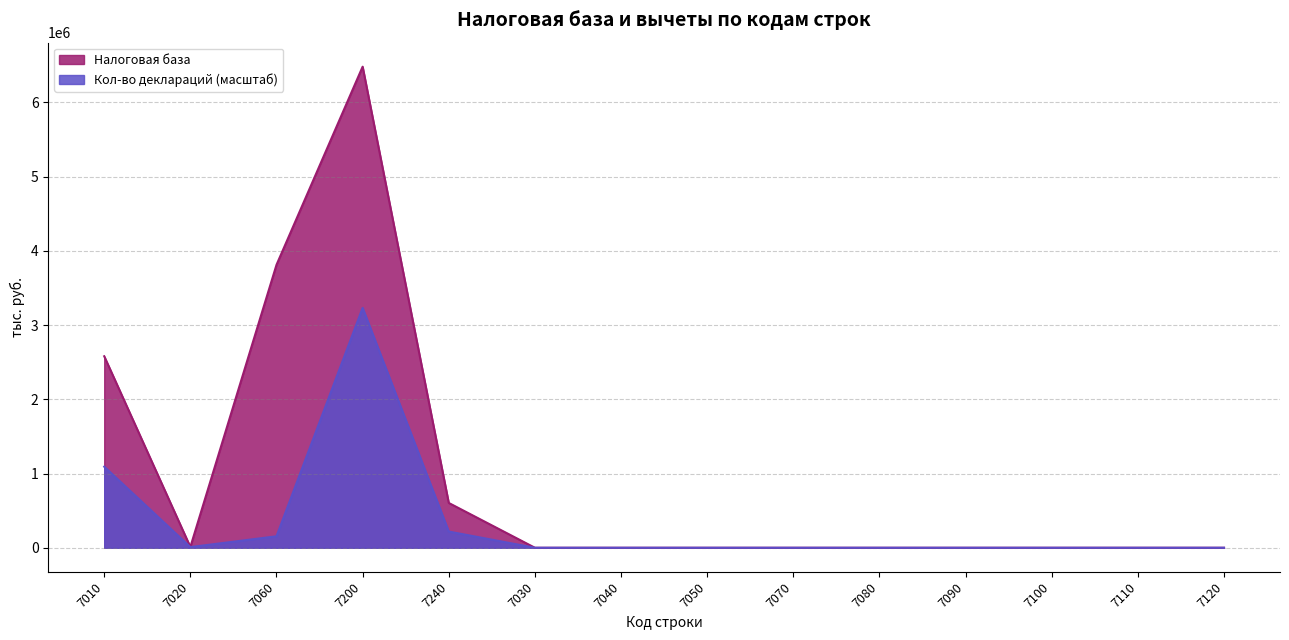

What is the highest value of the Кол-во деклараций series?

3230795.2